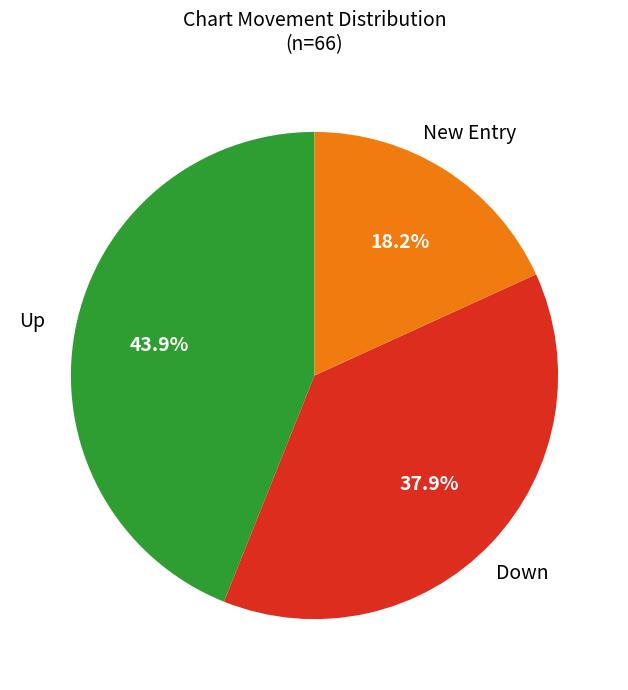

Is there any slice that represents more than half of the pie?

No